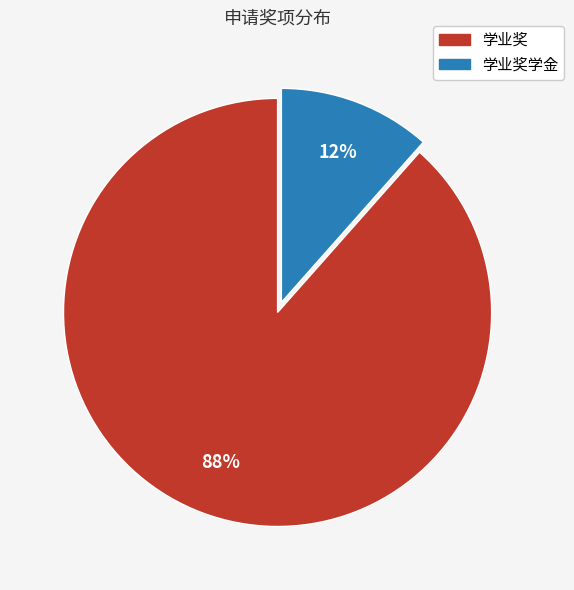

To the nearest percent, what is the average slice percentage?

50%